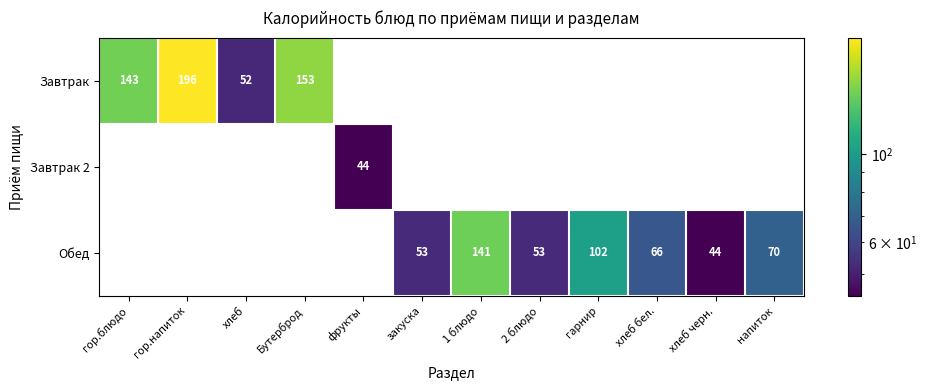

At how many categories does at least one series exceed 39?

12